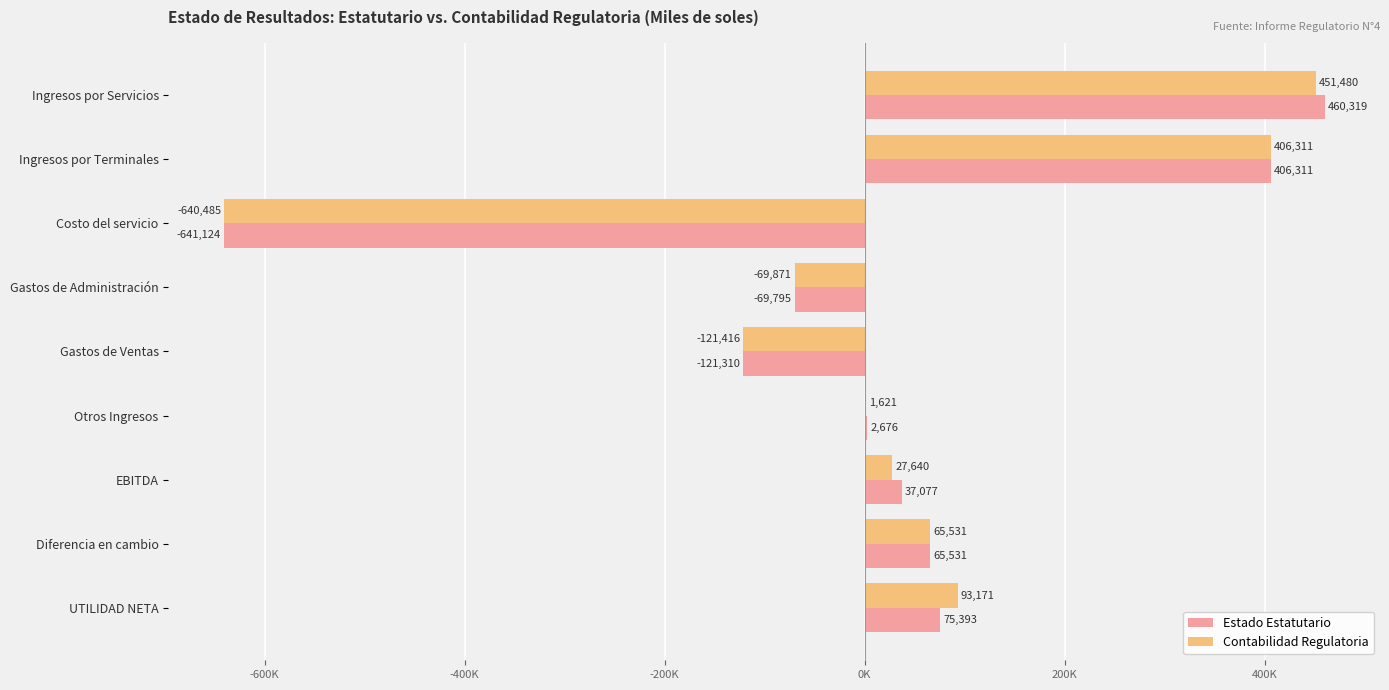

What is the greatest value displayed?

460319.4